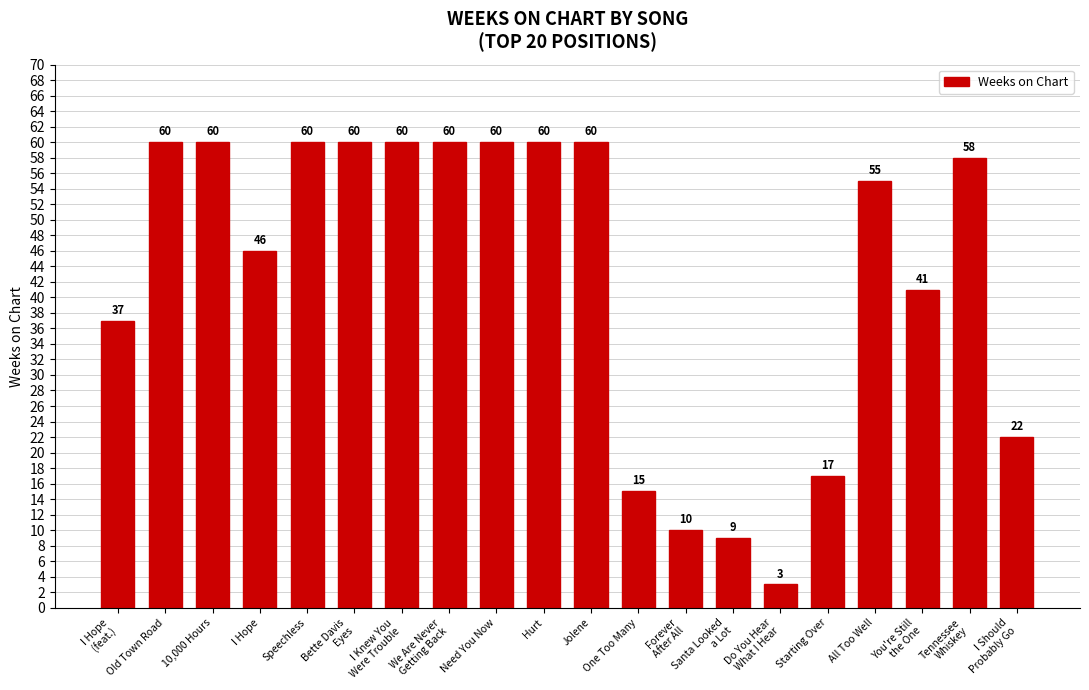

Reading left to right, list all the values displayed in this chart.

37	60	60	46	60	60	60	60	60	60	60	15	10	9	3	17	55	41	58	22